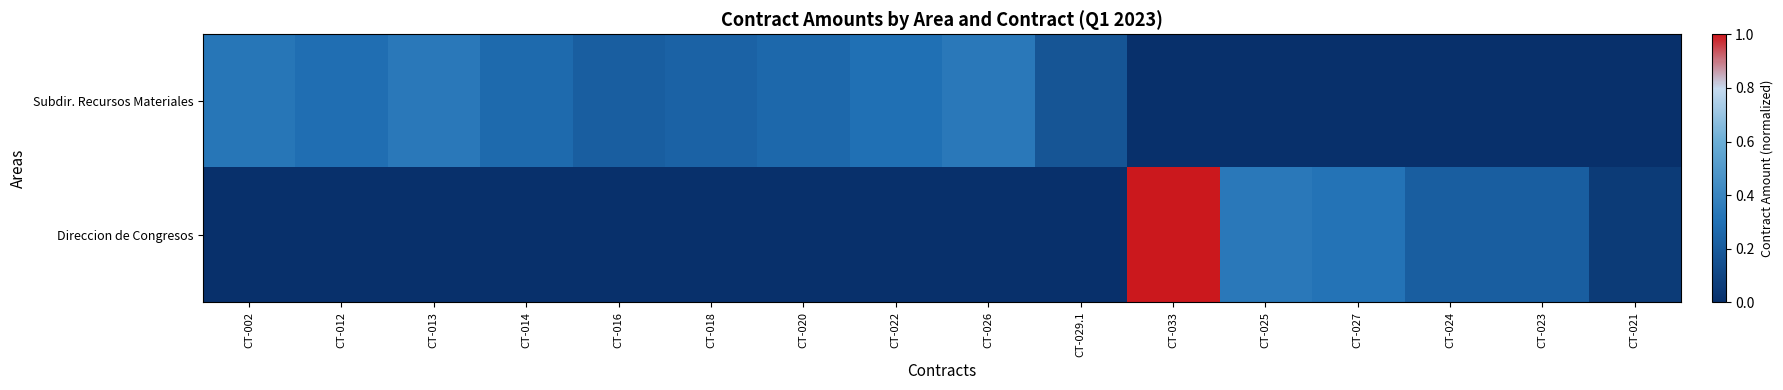

What is the difference between the highest and lowest values at CT-012?

0.3